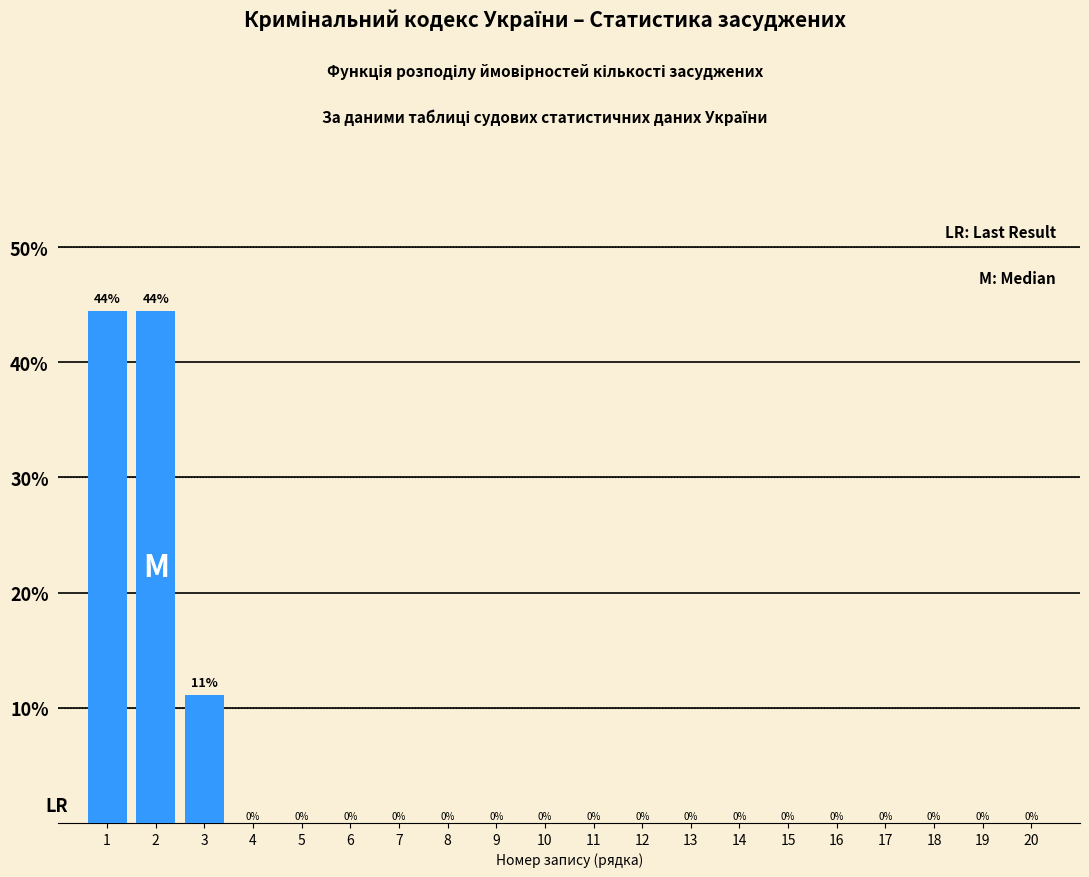

The value at 3 is 11.1. True or false?

True